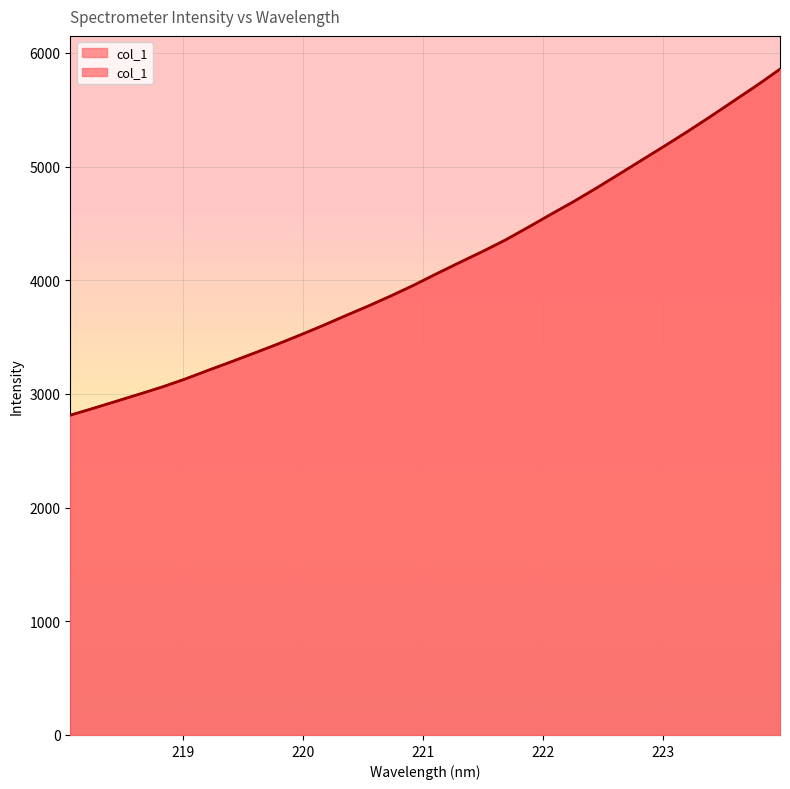

Which has a higher value, 218.2508 or 219.9712?

219.9712